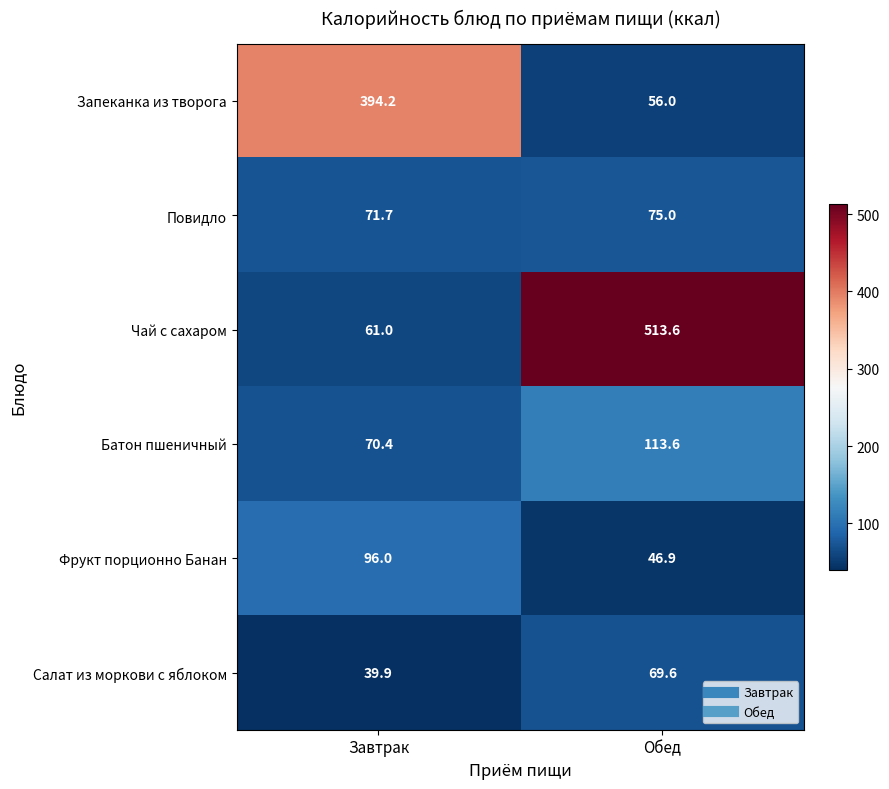

Which series changed the most between Завтрак and Обед?

Чай с сахаром